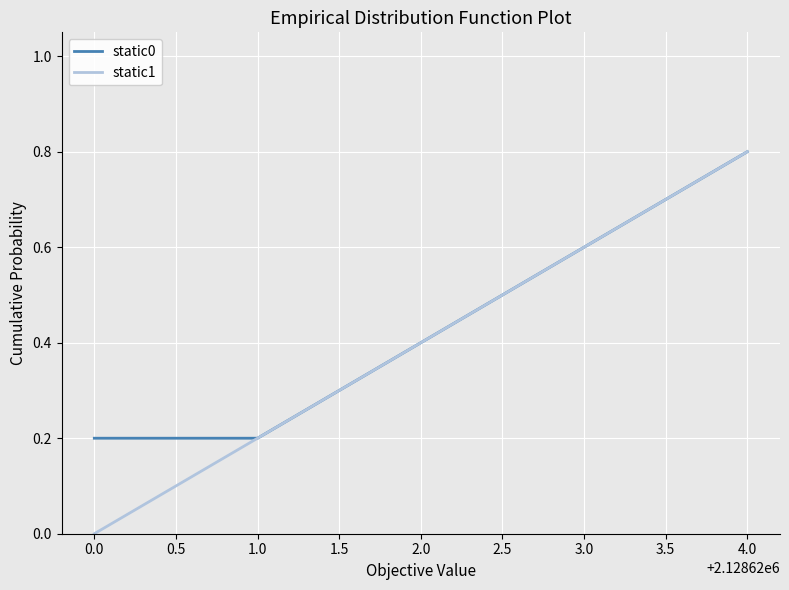

Reading left to right, what are all the values shown in this chart?

static0: 0.2	0.2	0.4	0.6	0.8
static1: 0.0	0.2	0.4	0.6	0.8